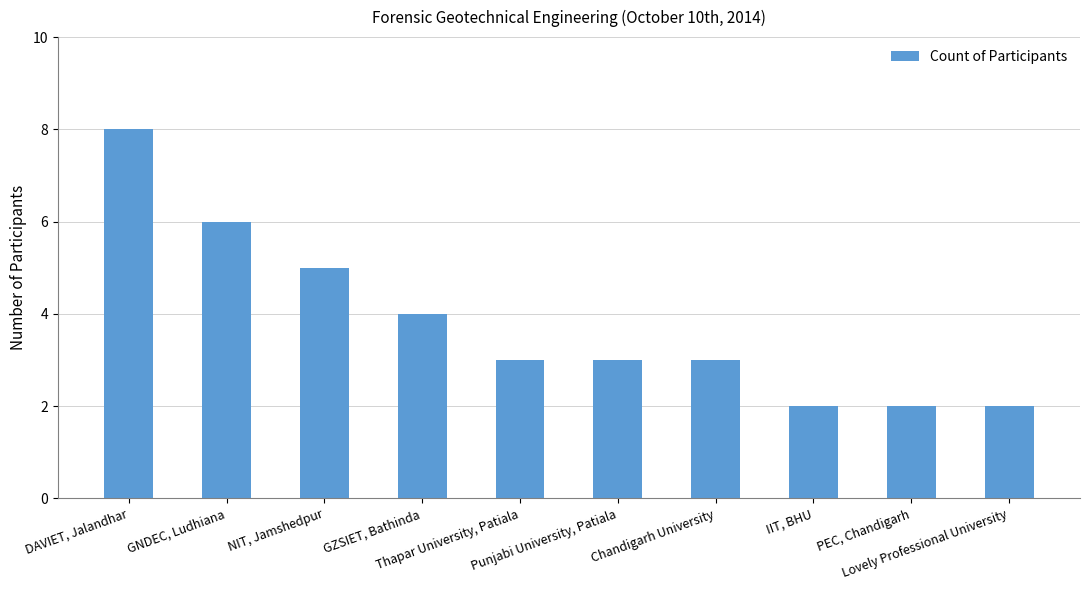

What is the change in value from GZSIET, Bathinda to Lovely Professional University?

-2